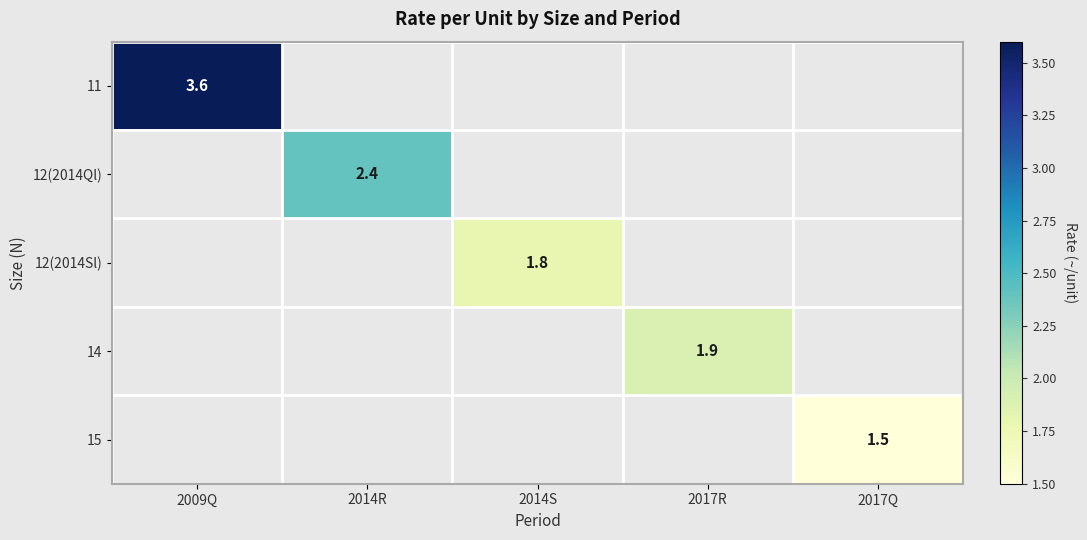

Is it true that 14 equals 1.9 at 2017R?

True